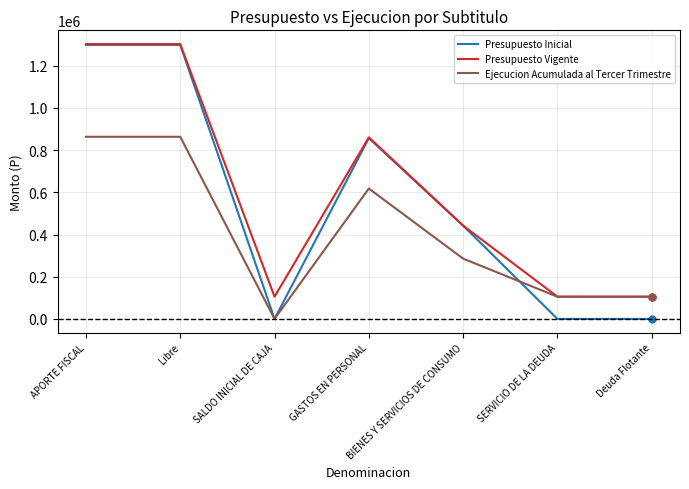

Between GASTOS EN PERSONAL and SERVICIO DE LA DEUDA, which series saw the biggest shift?

Presupuesto Inicial